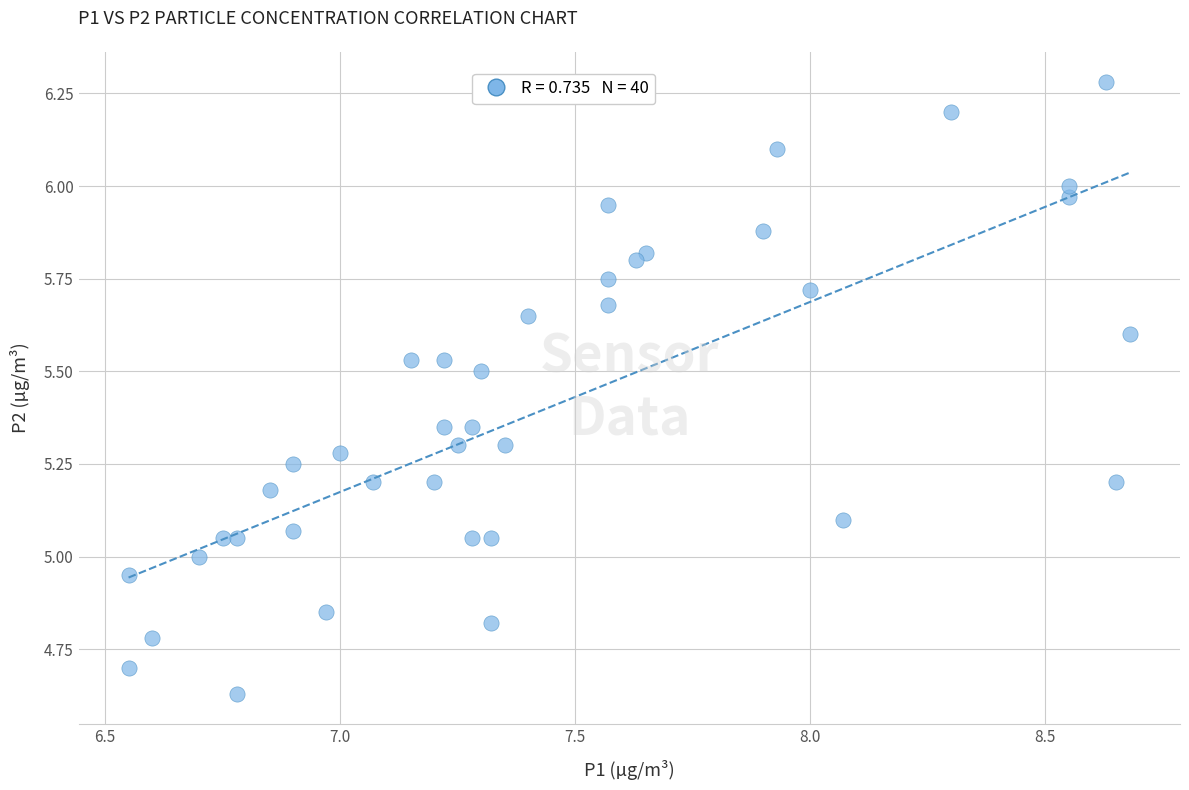

What is the range of X values (max minus min)?

2.1